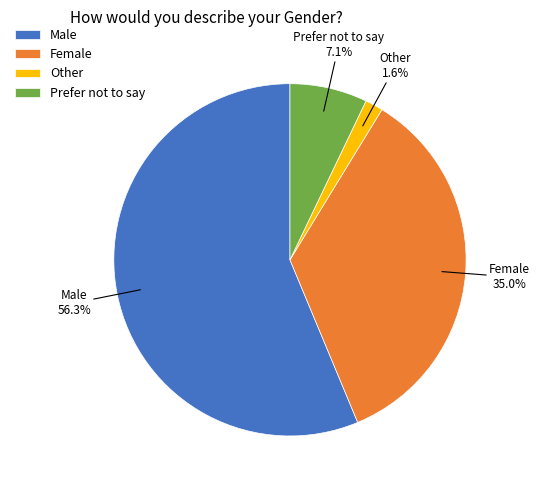

To the nearest percent, what percentage of the pie is Female?

35%